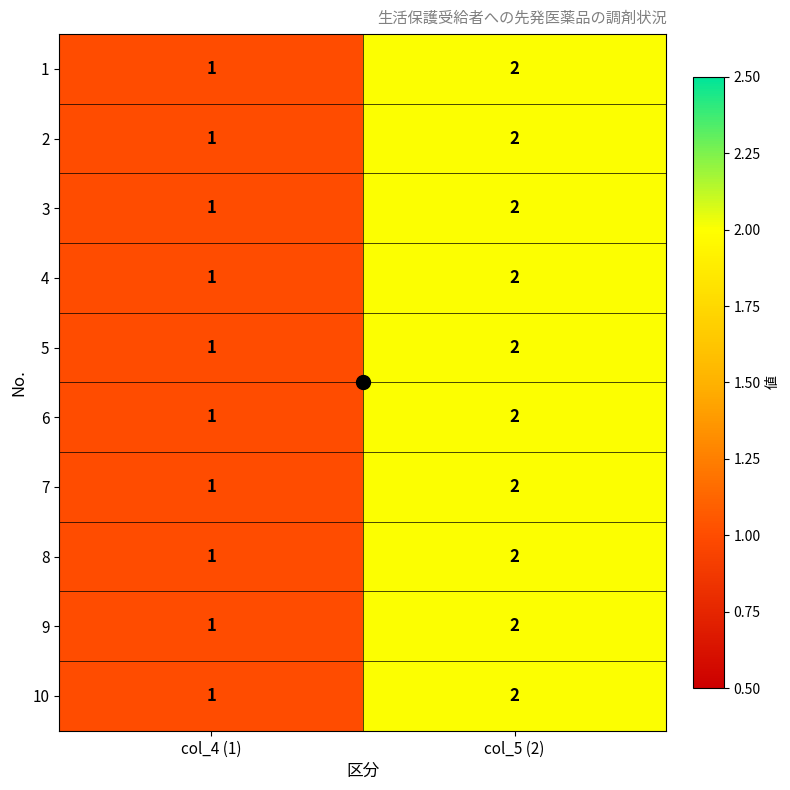

Which category has the highest value across all series?

col_5 (2)